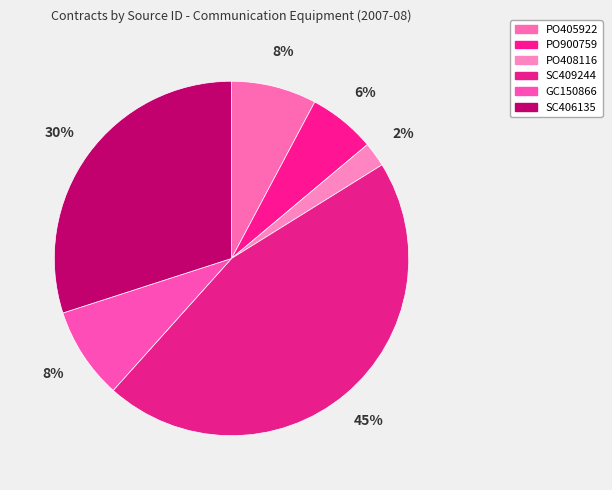

Combined, what portion of the pie is PO900759 and SC409244?

51.6%